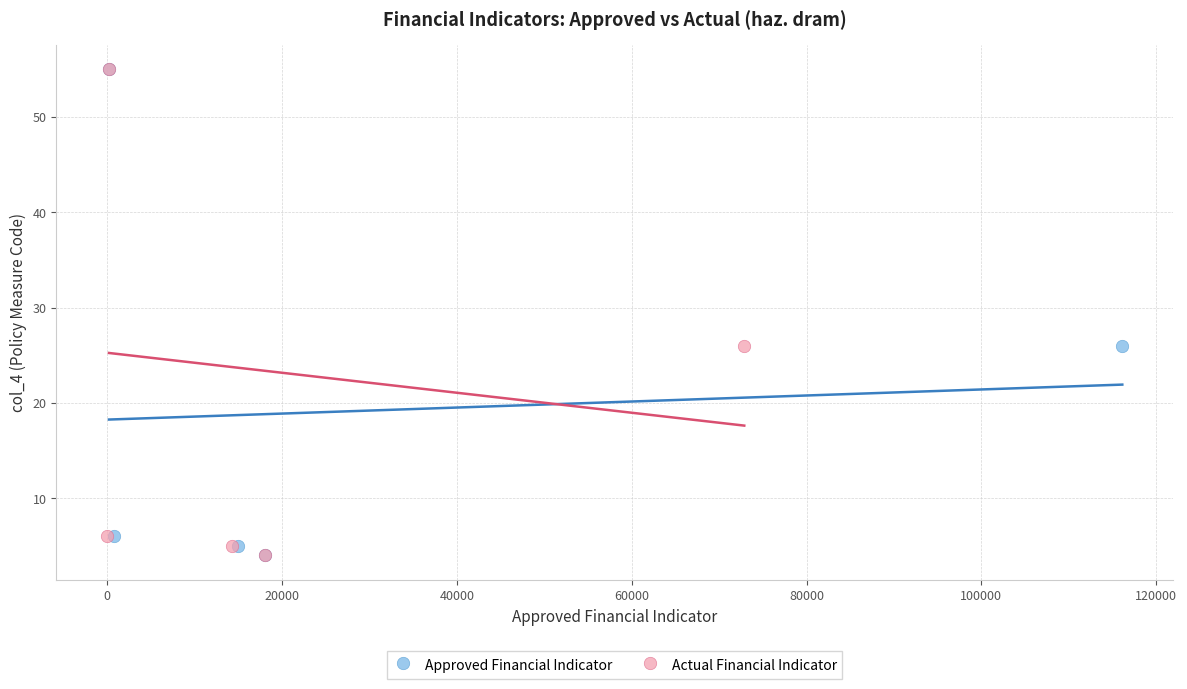

What are all the series names shown in the legend?

Approved Financial Indicator, Actual Financial Indicator